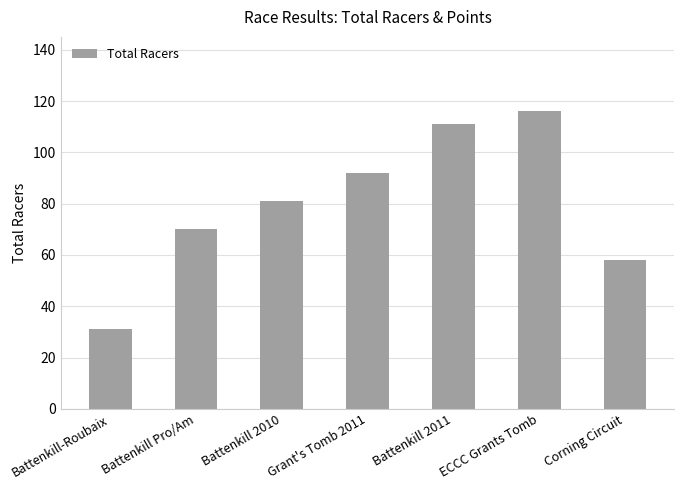

Is it true that the value at Battenkill Pro/Am is 70?

True